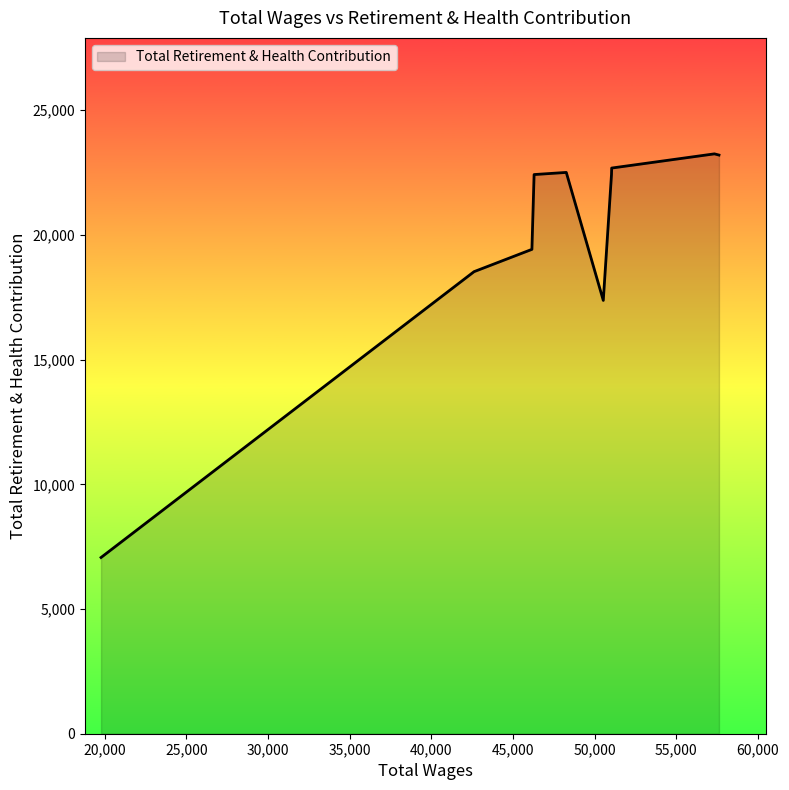

What is the difference between the maximum and minimum values?

16183